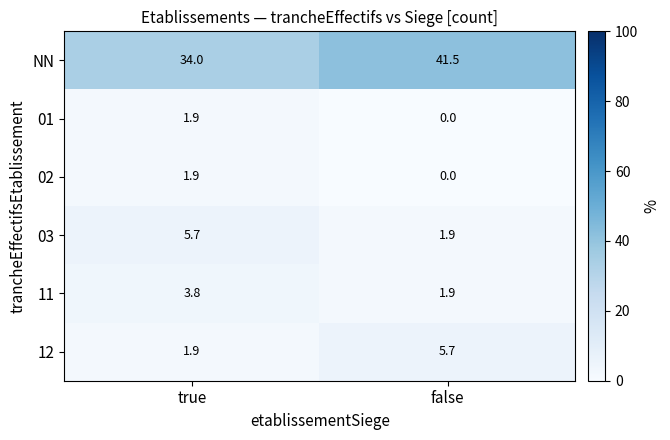

Which series has the largest total across all categories?

NN